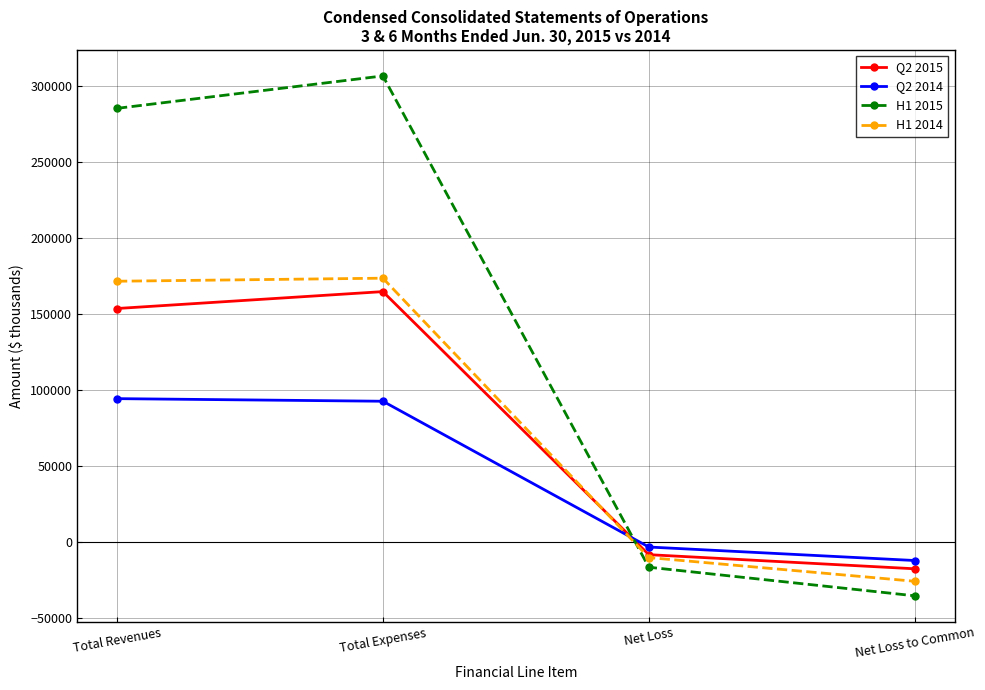

Which category has the lowest value in the H1 2015 series?

Net Loss to Common